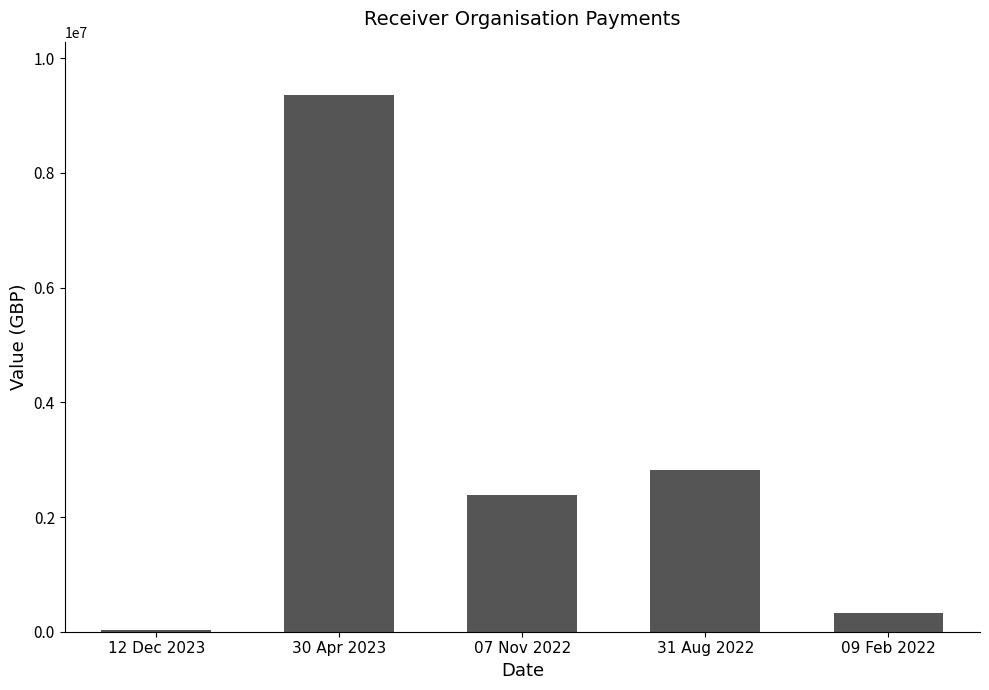

Count the number of data series in this chart.

1